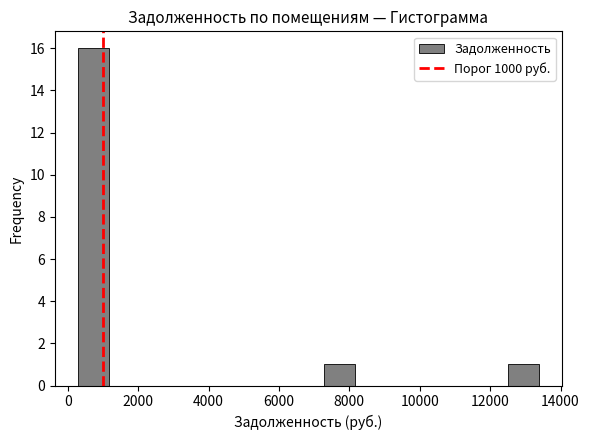

What is the height of the bar covering 12600 to 13400 on the x-axis? Neither the bar edges nor the heights are printed on the chart, so give them approximately, as read against the axes.

1